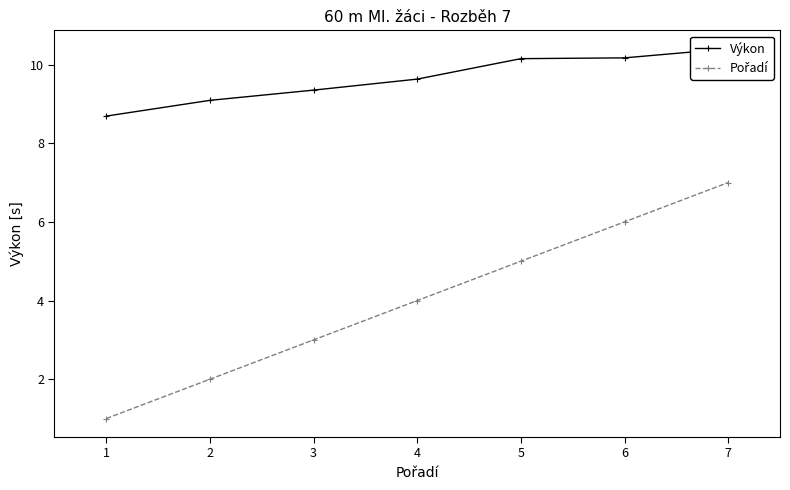

How many data points does each series have?

7